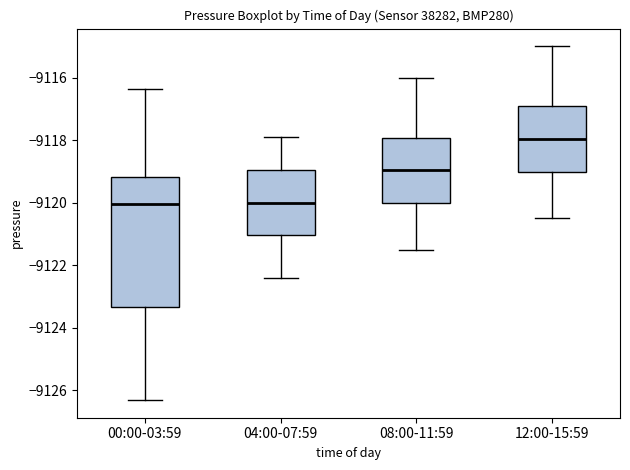

Which box has the highest median line?

12:00-15:59